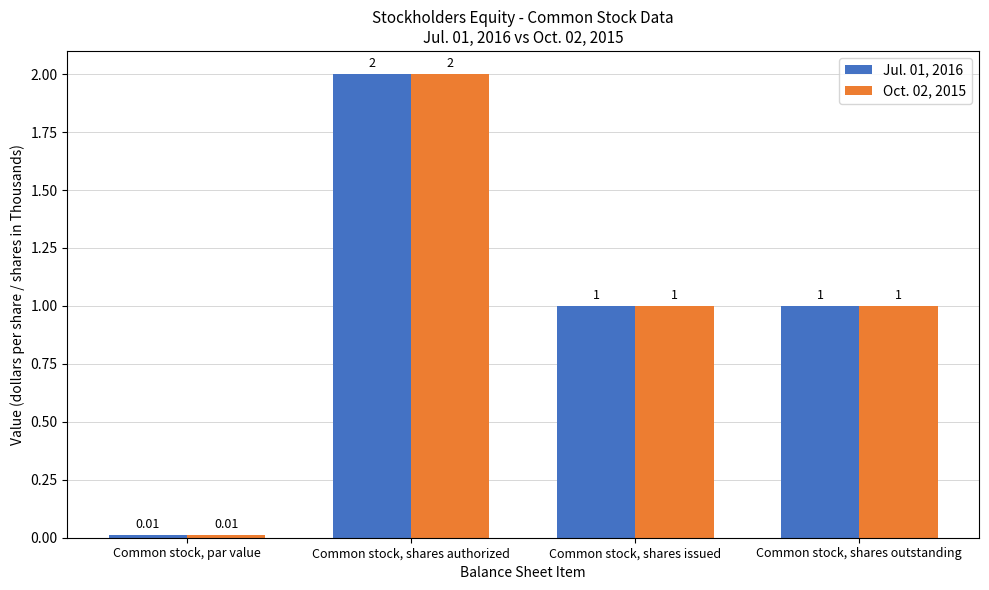

What are all the series names shown in the legend?

Jul. 01, 2016, Oct. 02, 2015